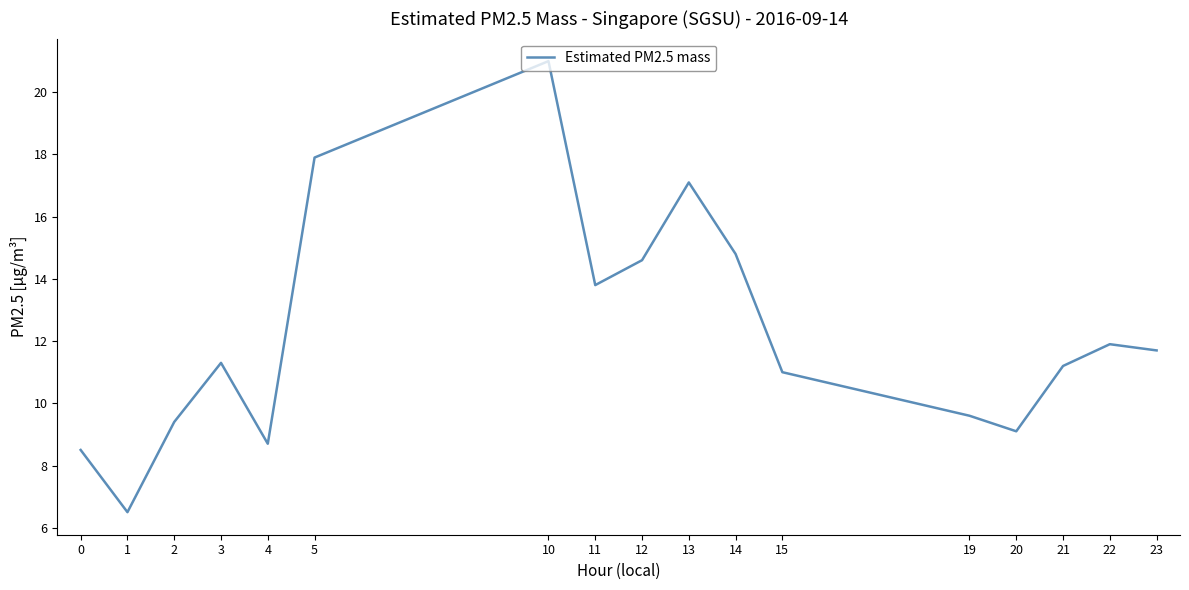

What is the minimum value shown in the chart?

6.5